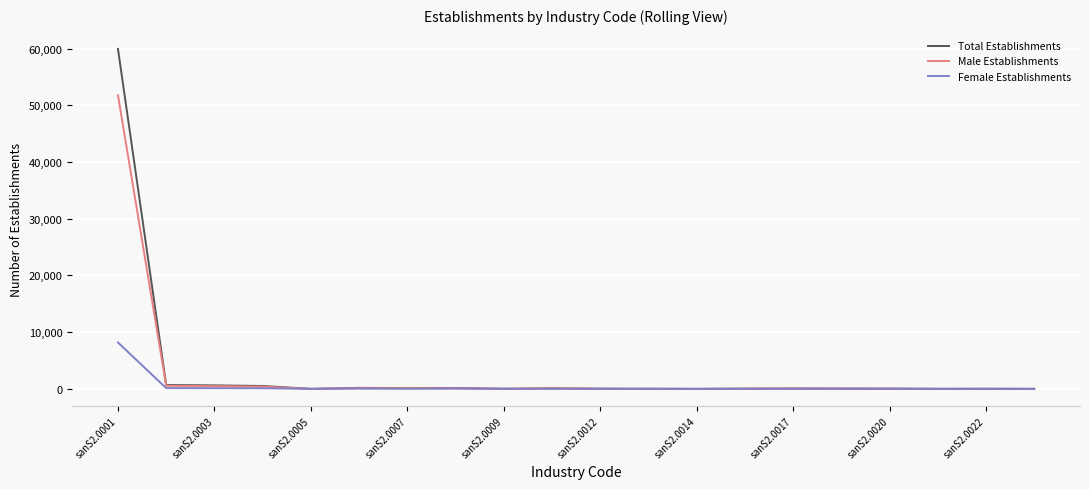

What is the highest value of the Female Establishments series?

8182